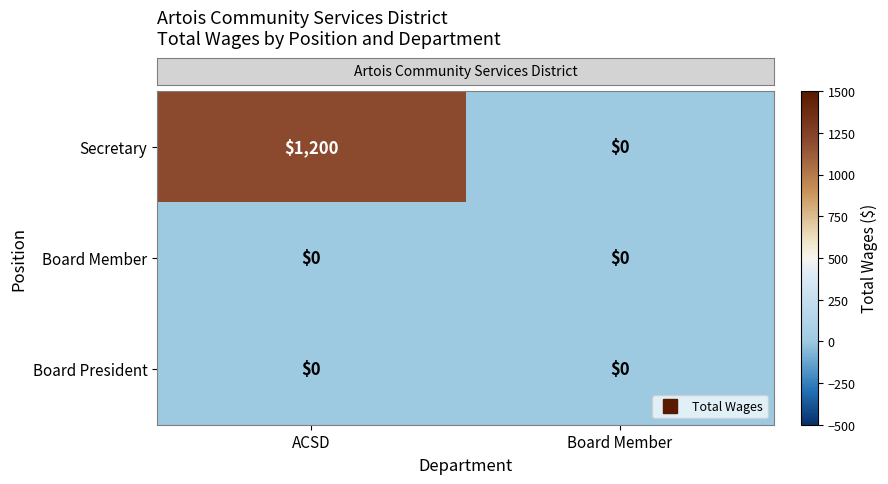

The value of Secretary at ACSD is 1200. True or false?

True